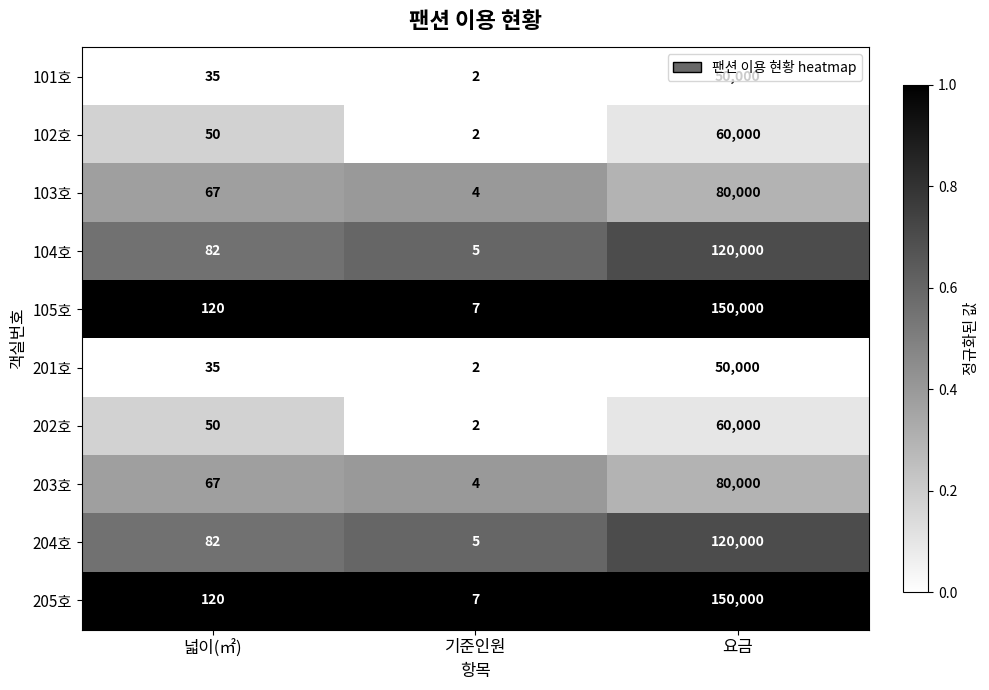

At which label is 203호 closest to 40002?

넓이(㎡)